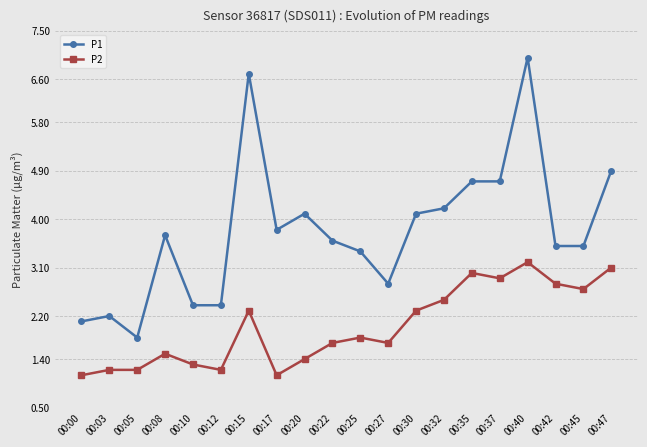

True or false: P1 and P2 cross at least once.

False